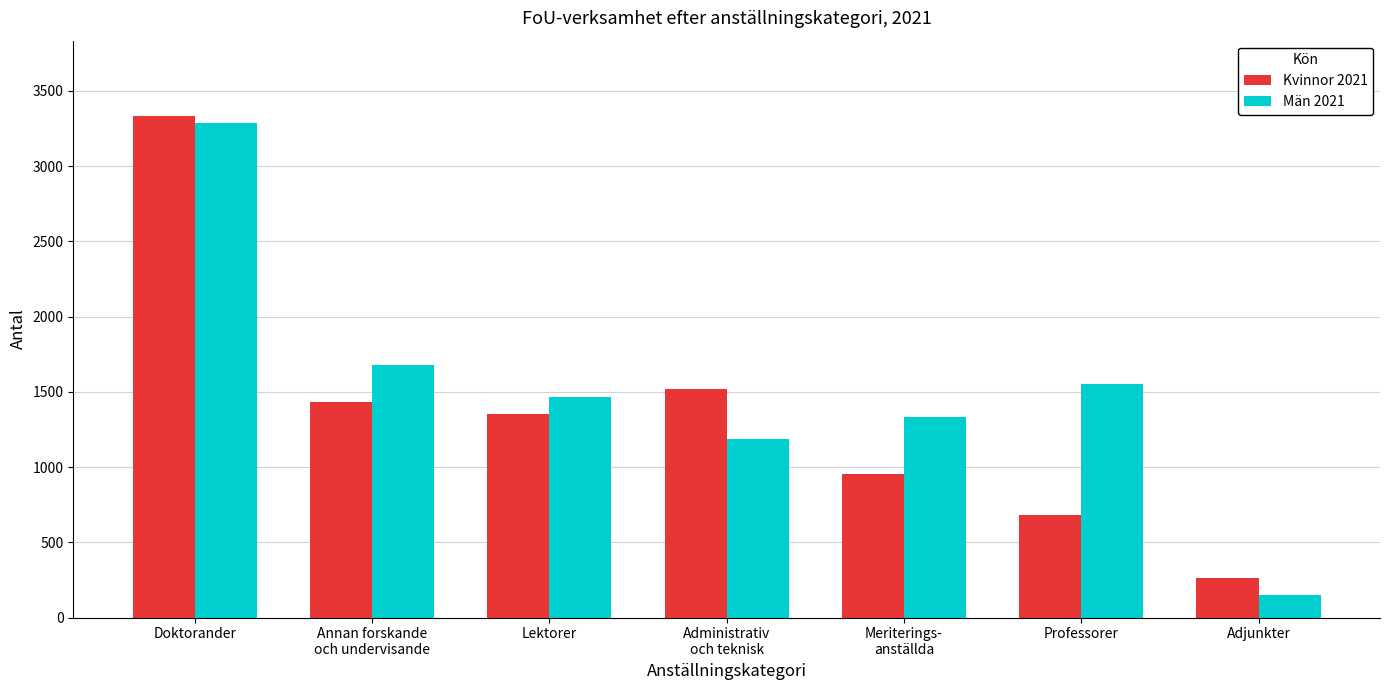

What is the value of the Kvinnor 2021 bar at the 7th from the left?

263